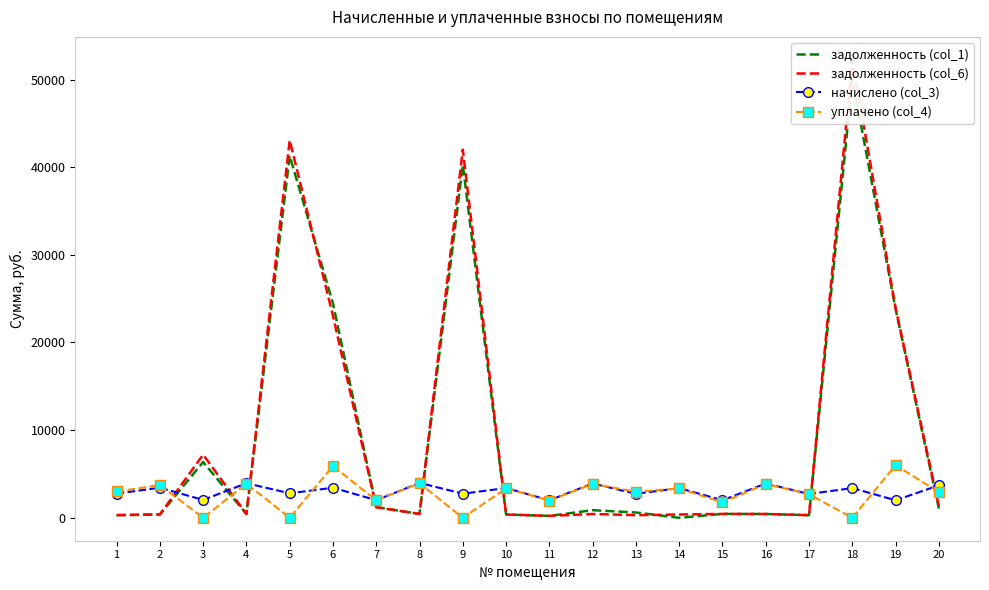

Rank the series by their maximum value, from highest to lowest.

задолженность (col_6), задолженность (col_1), уплачено (col_4), начислено (col_3)